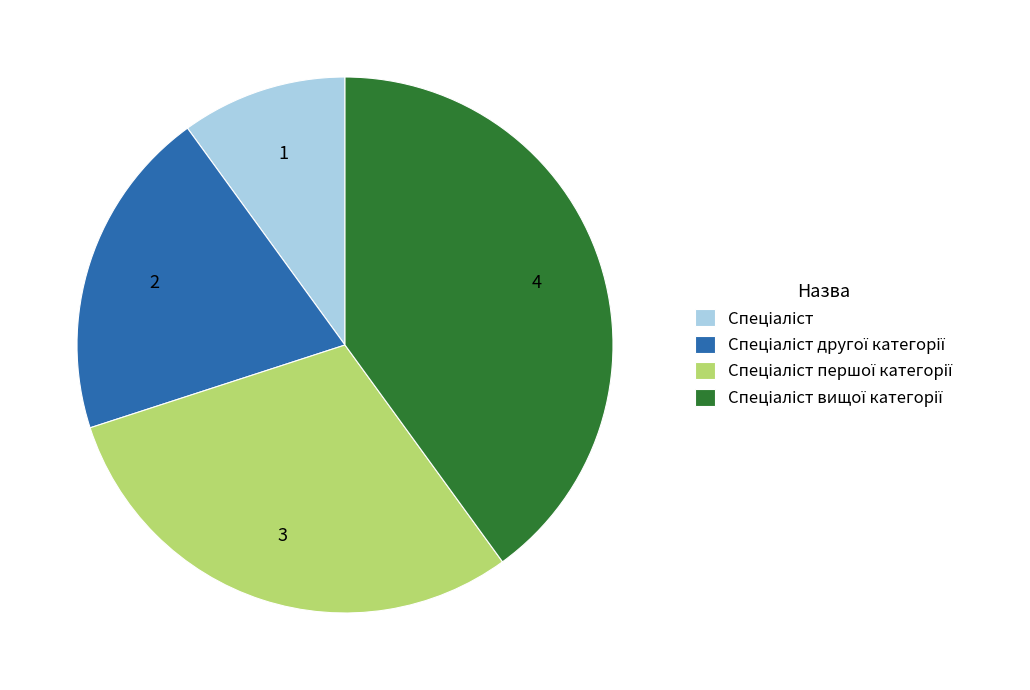

Rank the categories by value from highest to lowest.

Спеціаліст вищої категорії, Спеціаліст першої категорії, Спеціаліст другої категорії, Спеціаліст